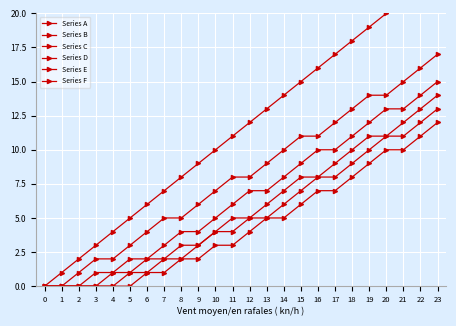

How many data points in Series A are above 12?

11